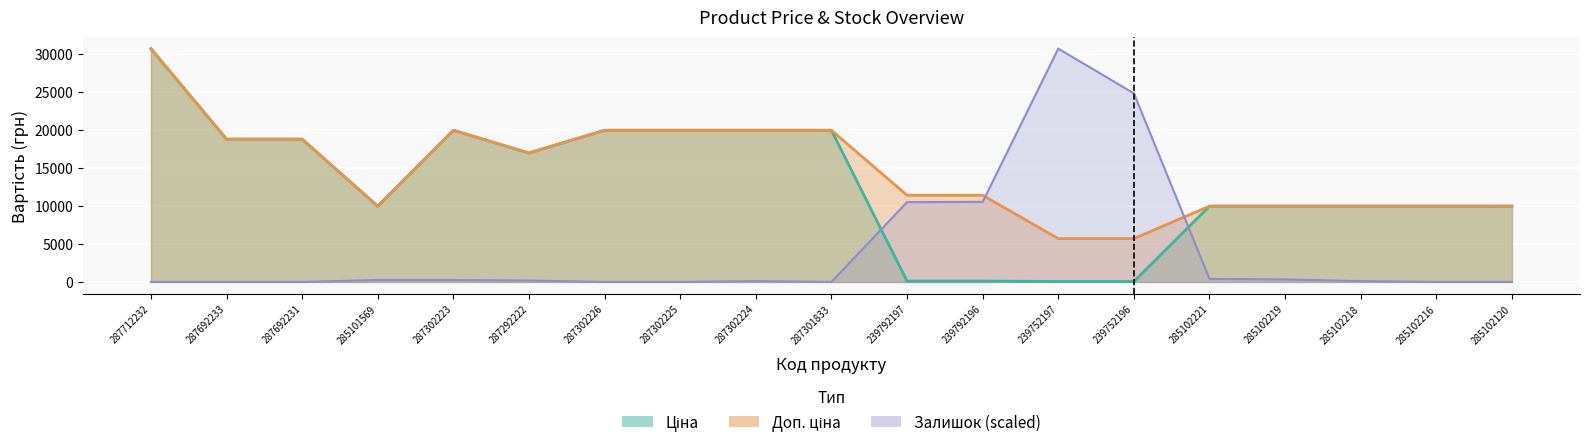

Count the number of data series in this chart.

3